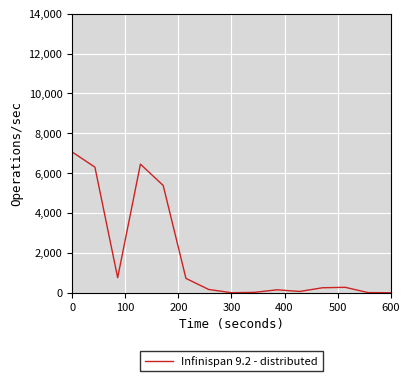

What is the maximum value shown in the chart?

7062